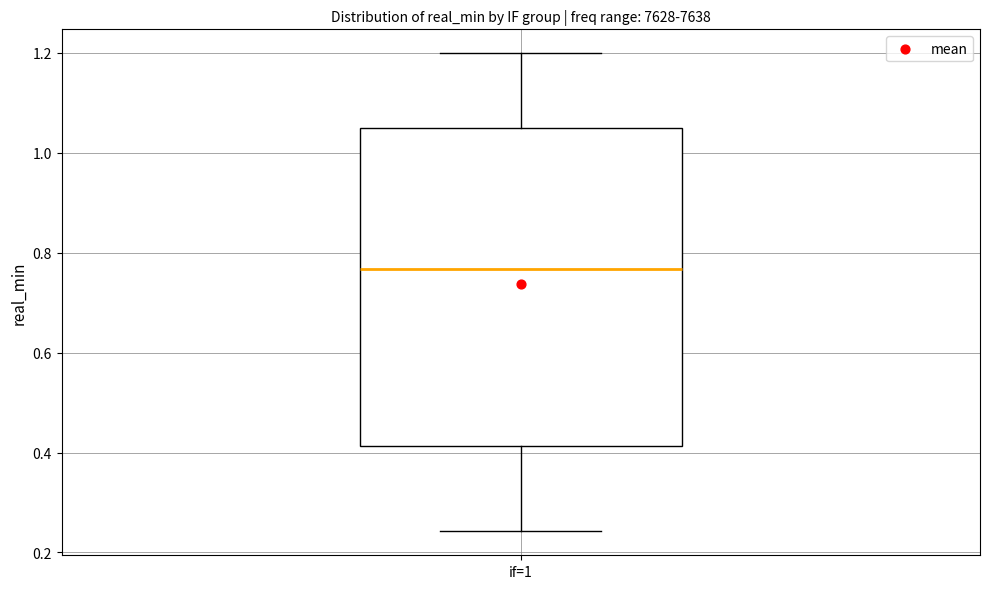

Read this box plot against the y-axis: the position of the median line, the range covered by the box, and the ends of both whiskers. The values are not printed on the chart, so give them approximately, as read against the axis.

median 0.76, box 0.42 to 1.04, whiskers 0.24 to 1.20